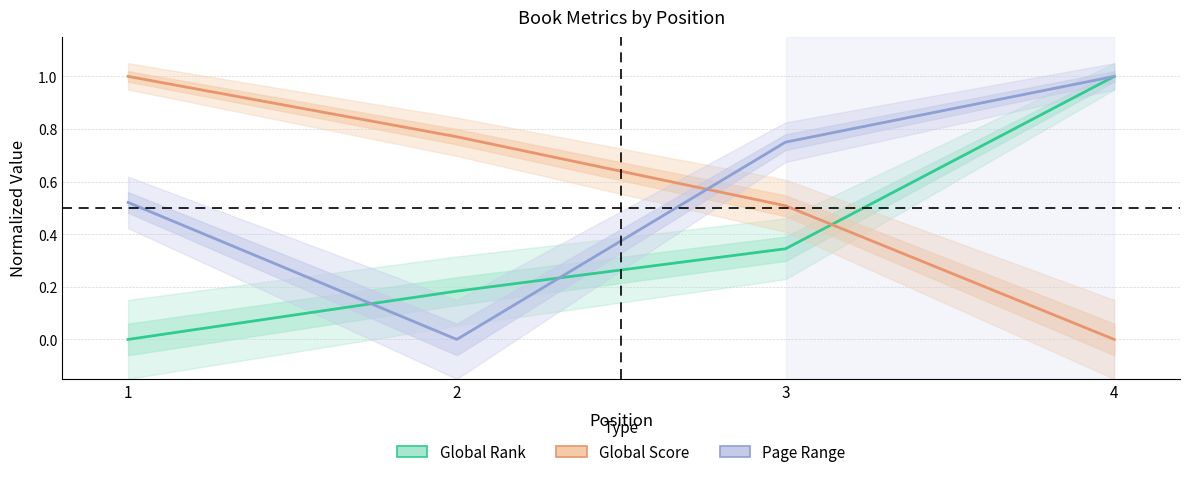

At how many categories does at least one series exceed 0?

4